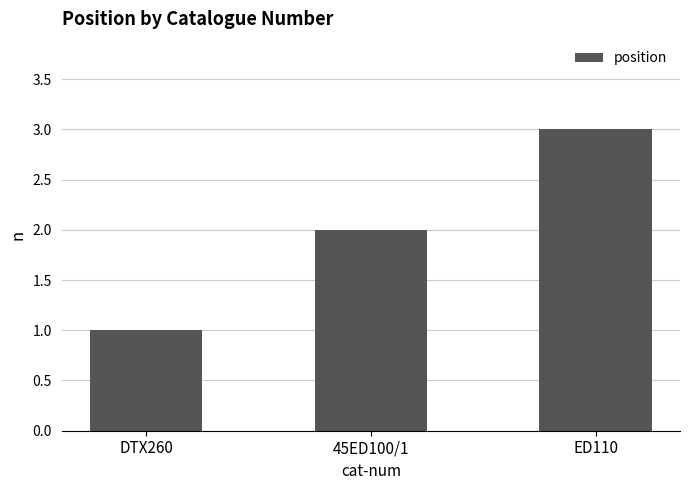

Which category has the lowest value across all series?

DTX260